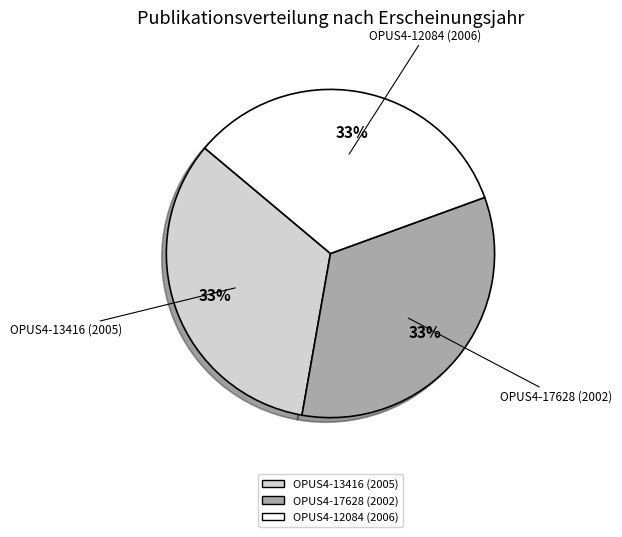

Is it true that OPUS4-12084 (2006) is 40% of the pie?

False